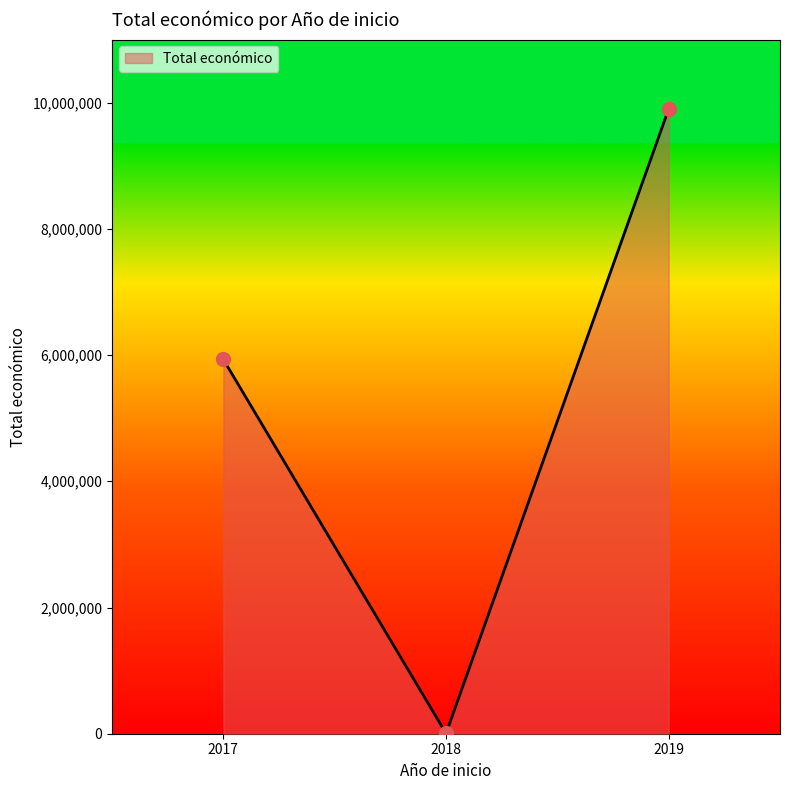

What is the sum of all values?

15835695